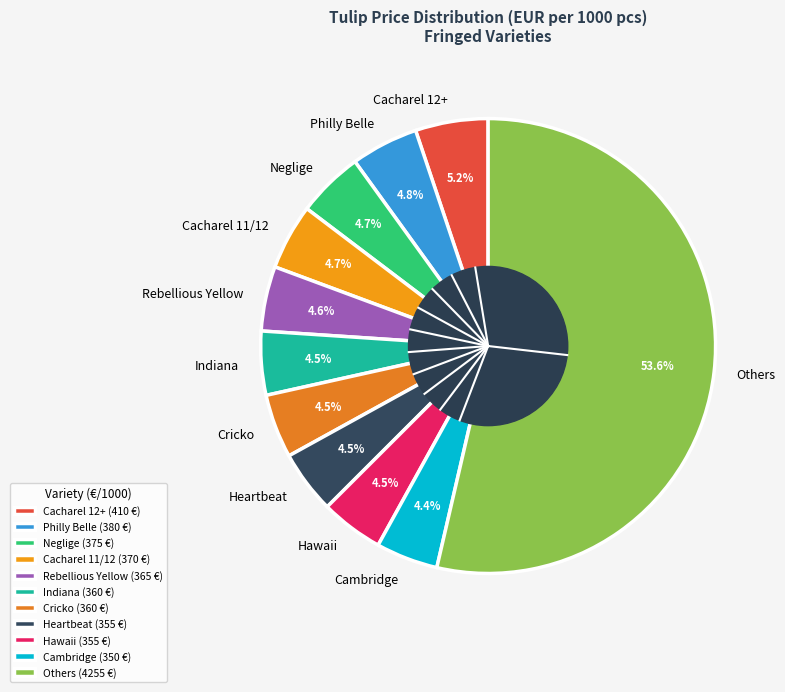

How many slices are in this pie chart?

11